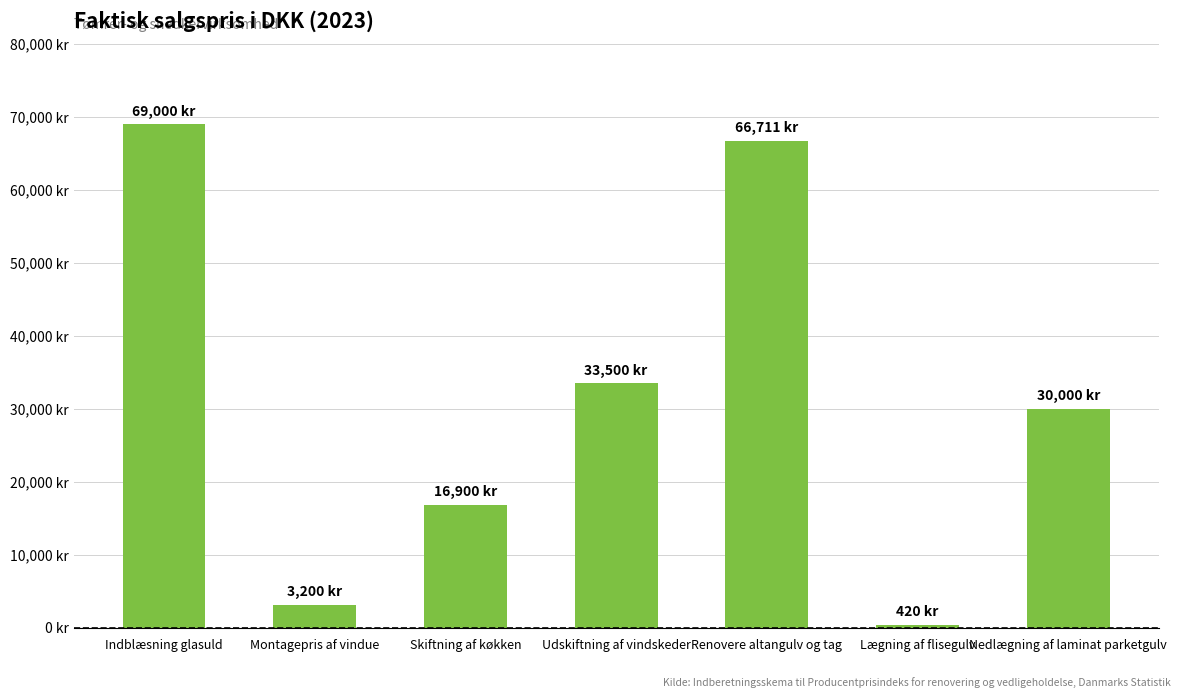

The value at Renovere altangulv og tag is 66711. True or false?

True